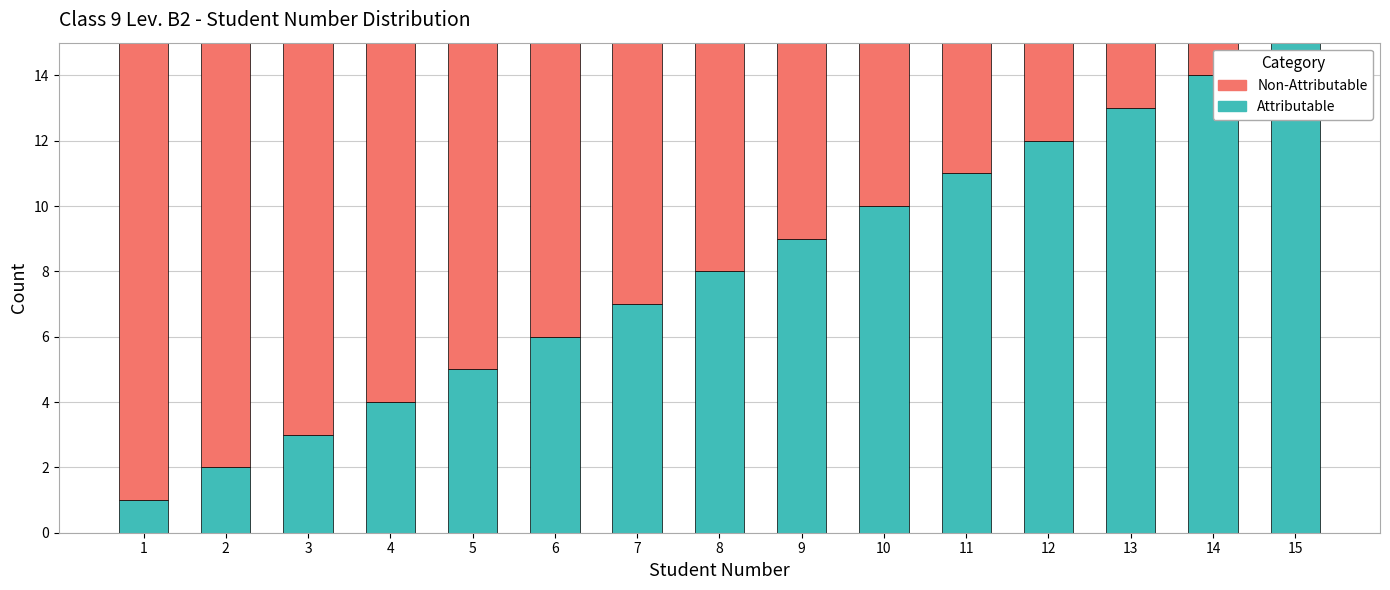

What is the highest value of the Attributable series?

15